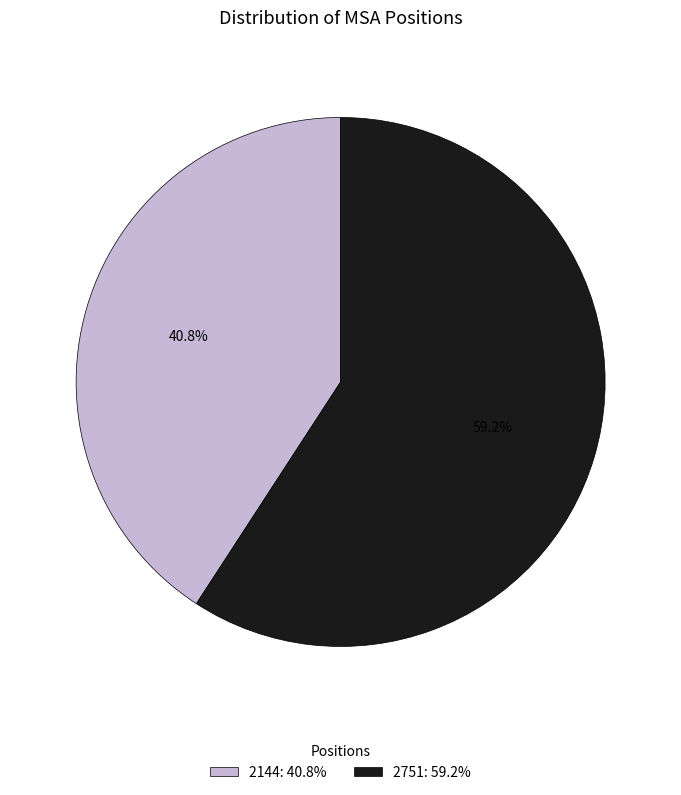

Rank the categories by value from lowest to highest.

2144, 2751